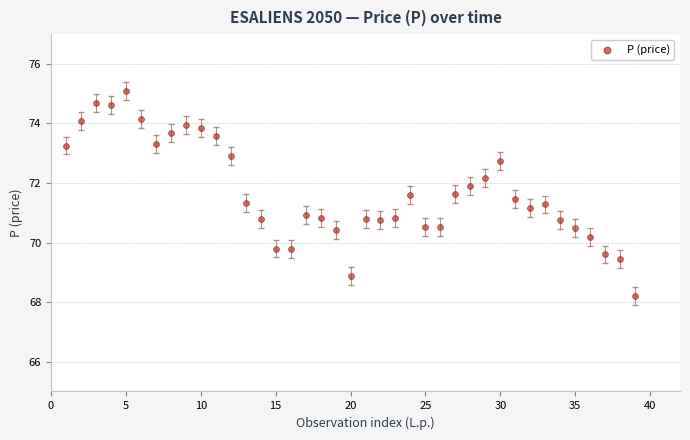

What is the range of Y values (max minus min)?

6.9